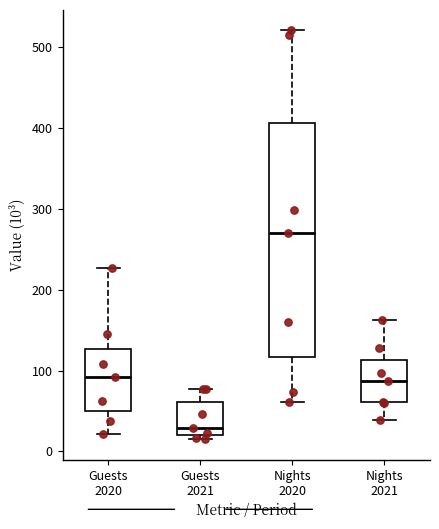

Which box is the tallest, from its lower edge to its upper edge?

Nights 2020